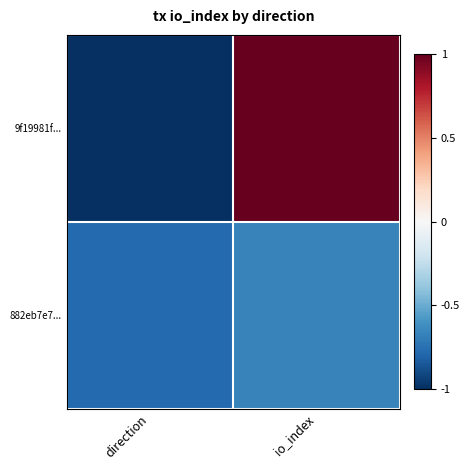

Rank the series at io_index from highest to lowest value.

9f19981f..., 882eb7e7...